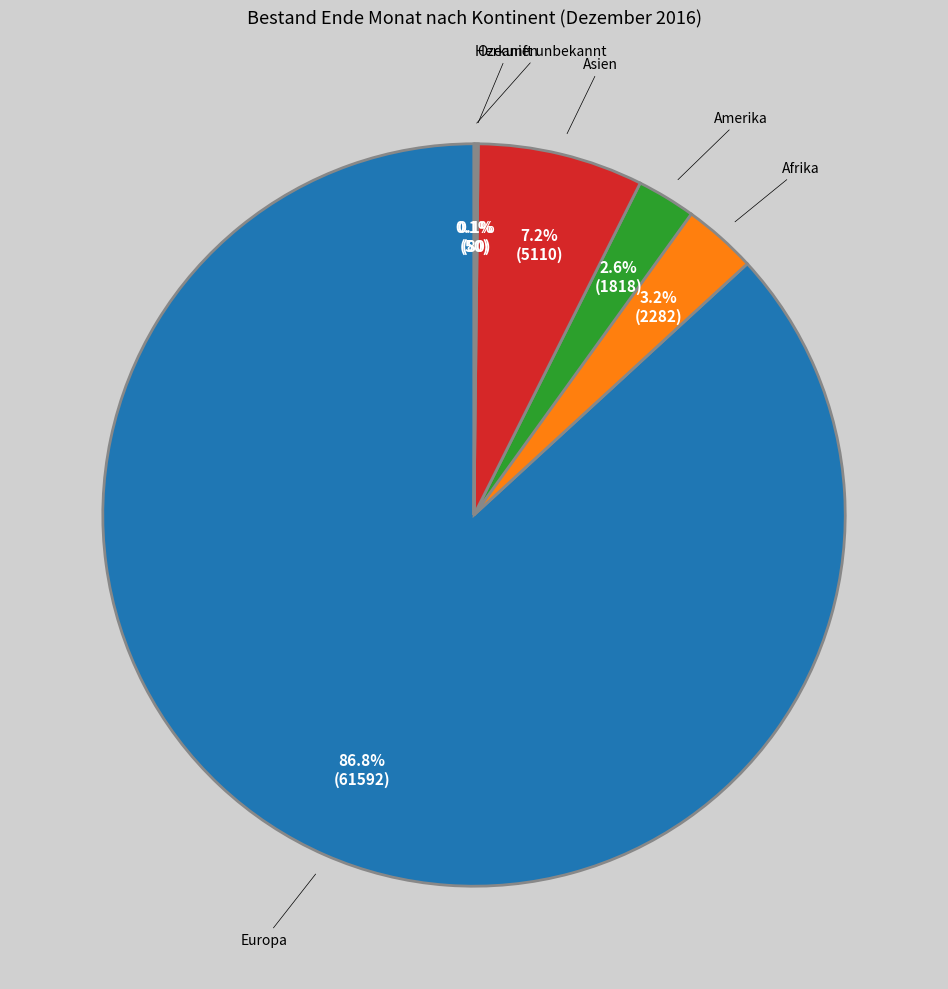

Which has a higher value, Afrika or Asien?

Asien